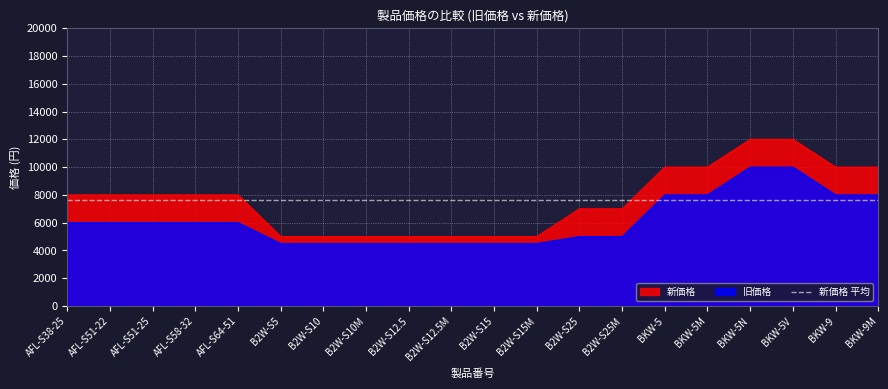

At how many categories does at least one series exceed 7673?

11